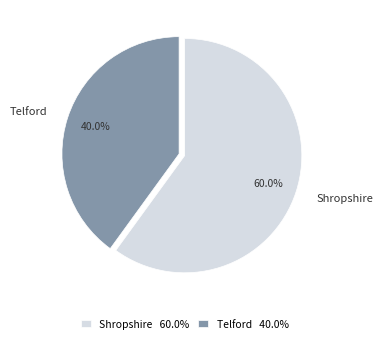

Which has a higher value, Telford or Shropshire?

Shropshire